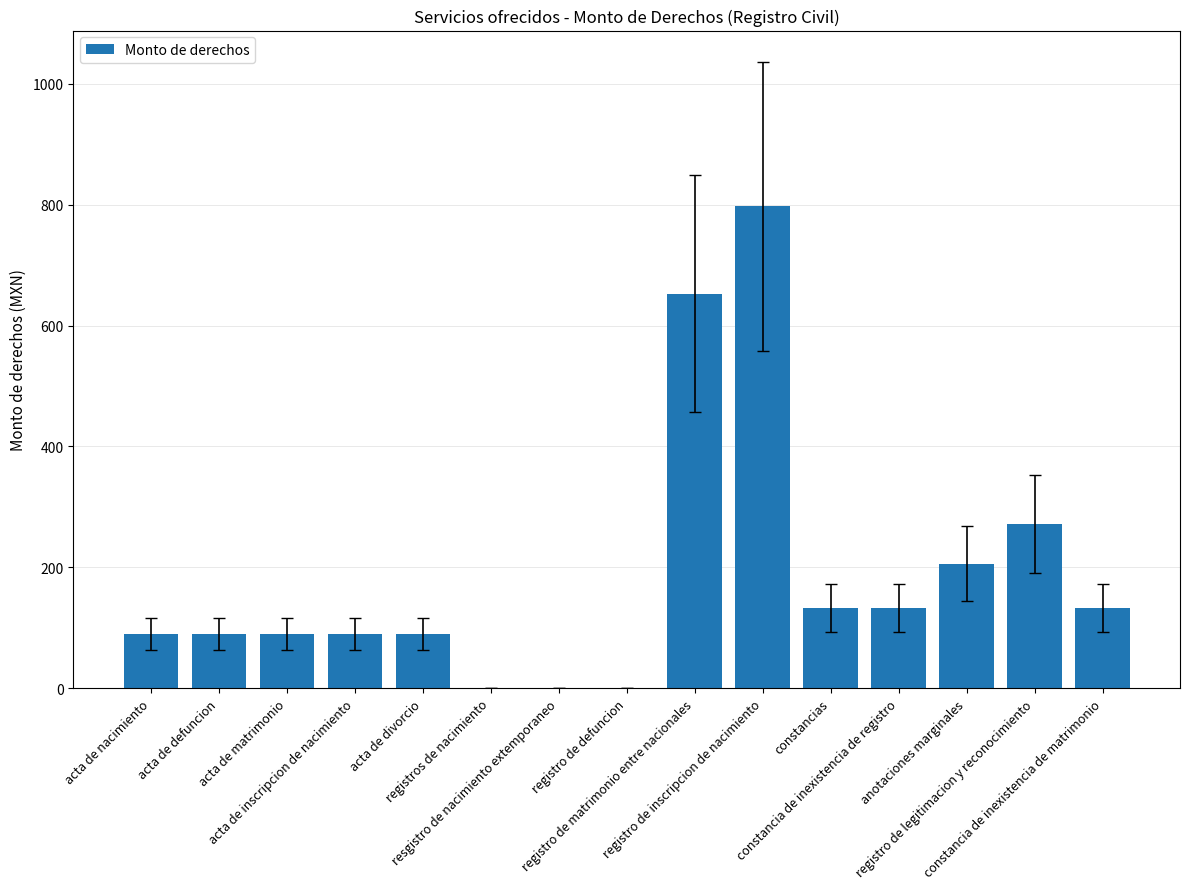

Are the bars grouped side by side (vs. stacked)?

No